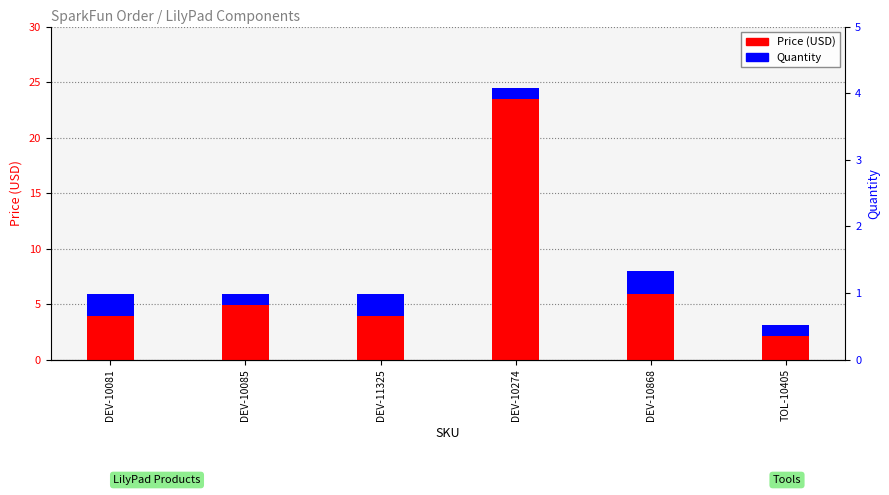

Count the number of categories in the chart.

6